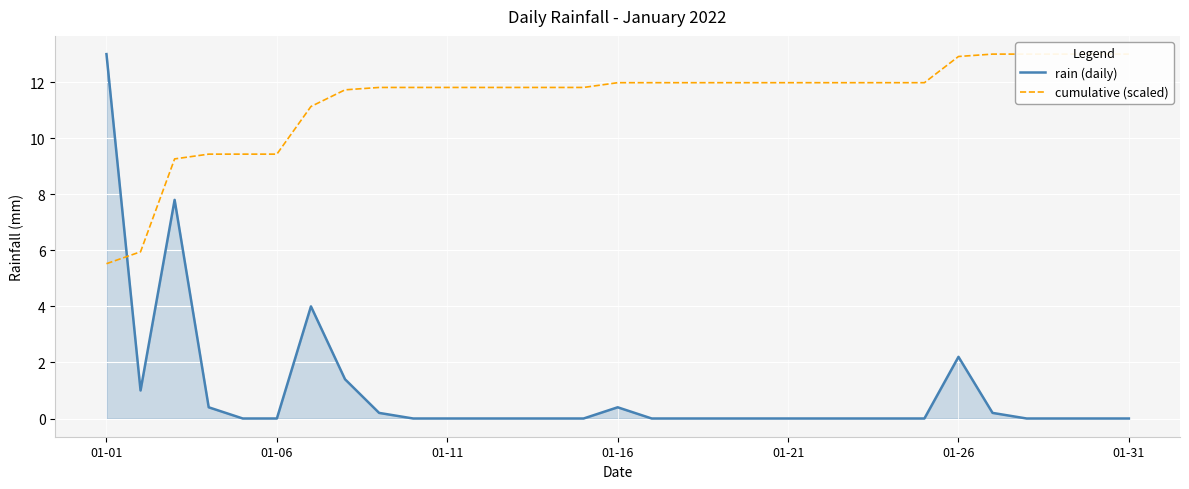

Which label corresponds to the largest value in the chart?

01-01